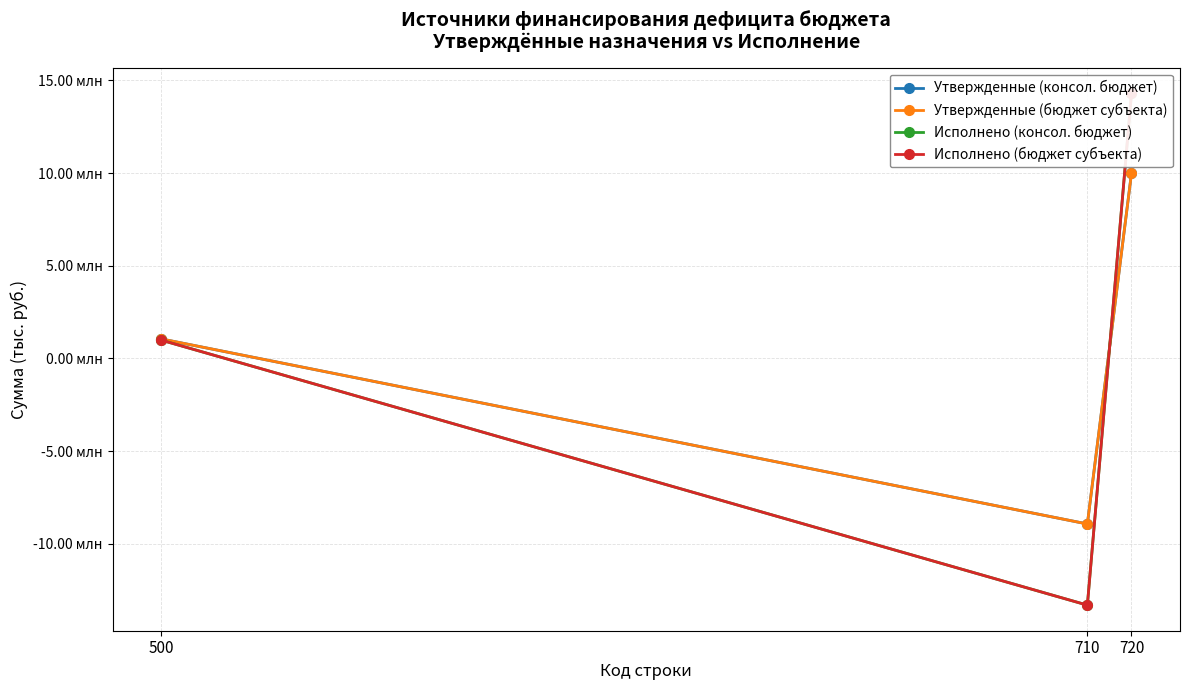

Is the value of Утвержденные (консол. бюджет) at 710 greater than the value of Исполнено (бюджет субъекта) at 720?

No